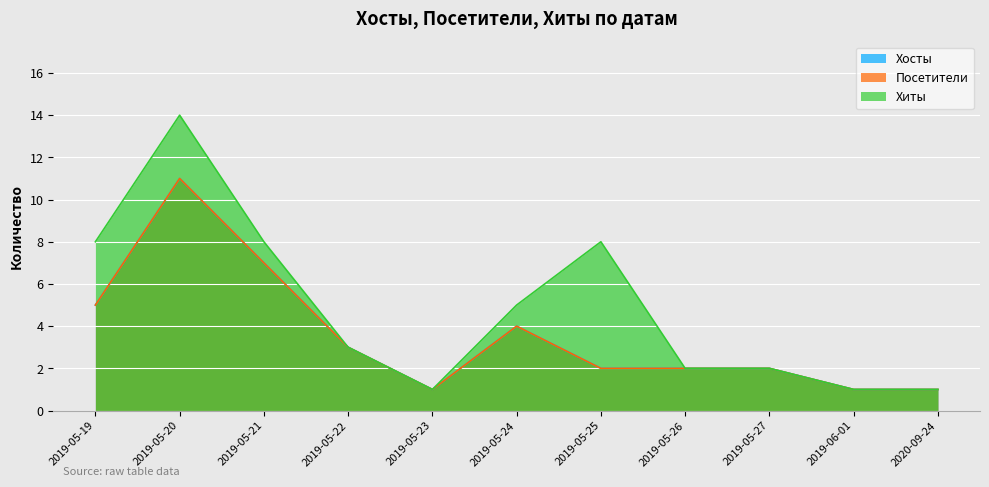

At which category is the sum across all series the highest?

2019-05-20